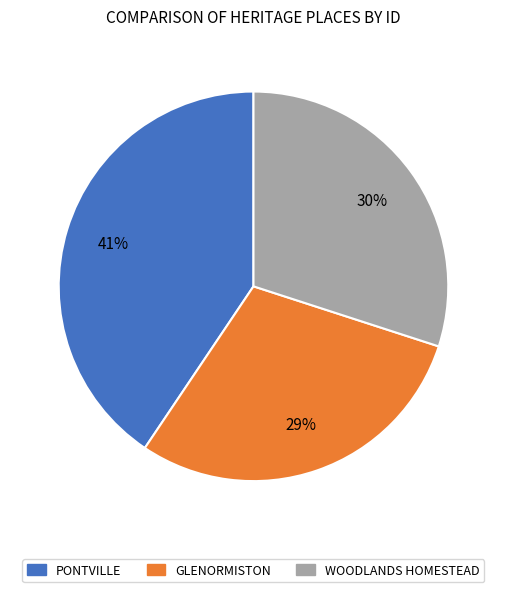

How many slices are in this pie chart?

3